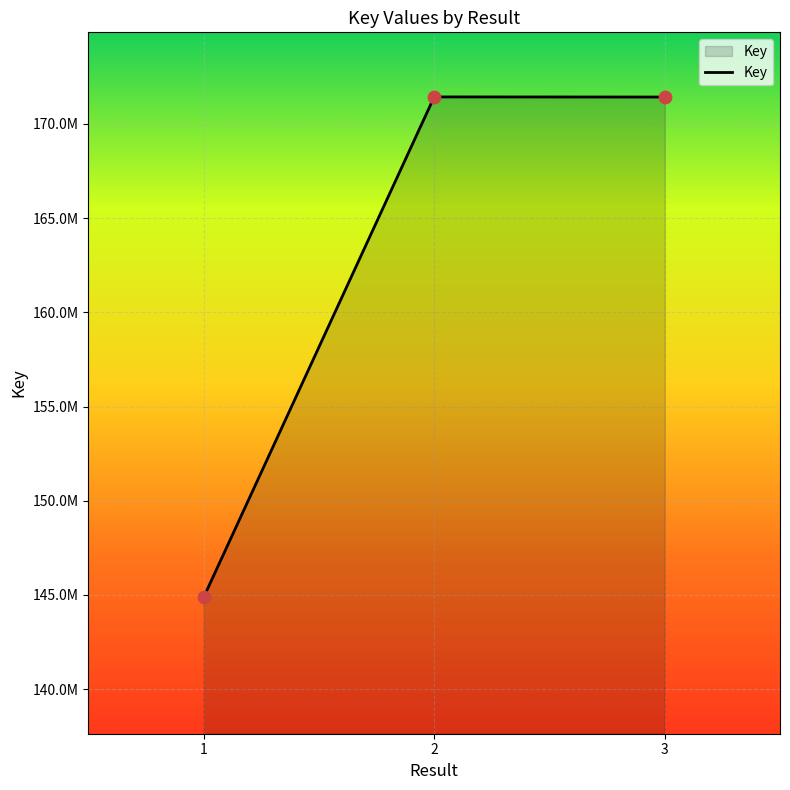

What is the change in value from 1 to 3?

+26557817